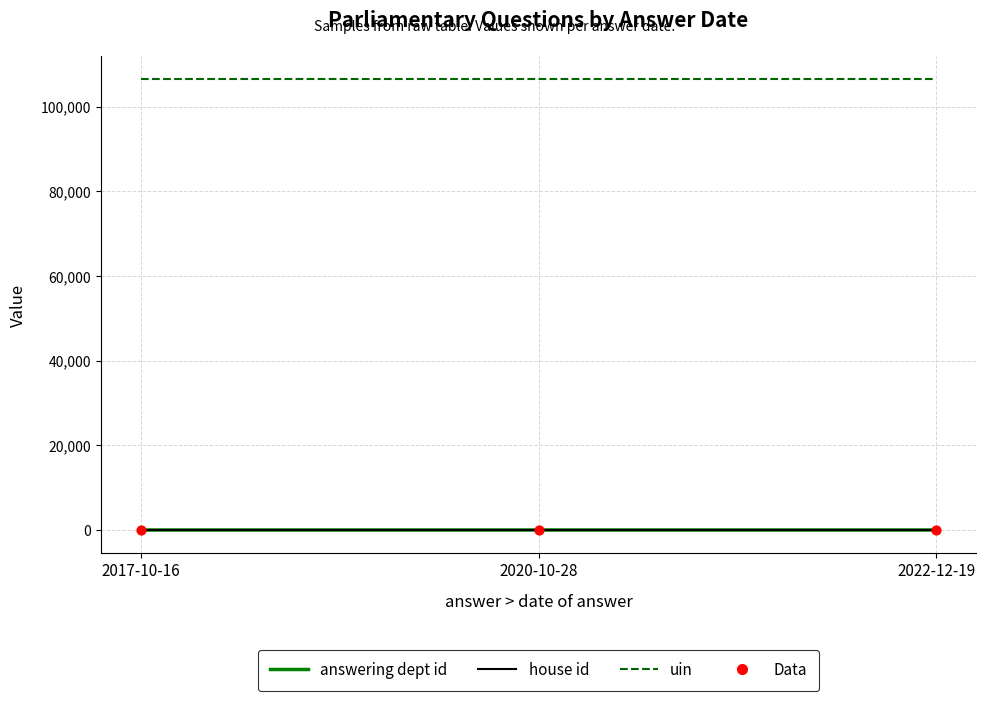

Which series has the largest total across all categories?

uin